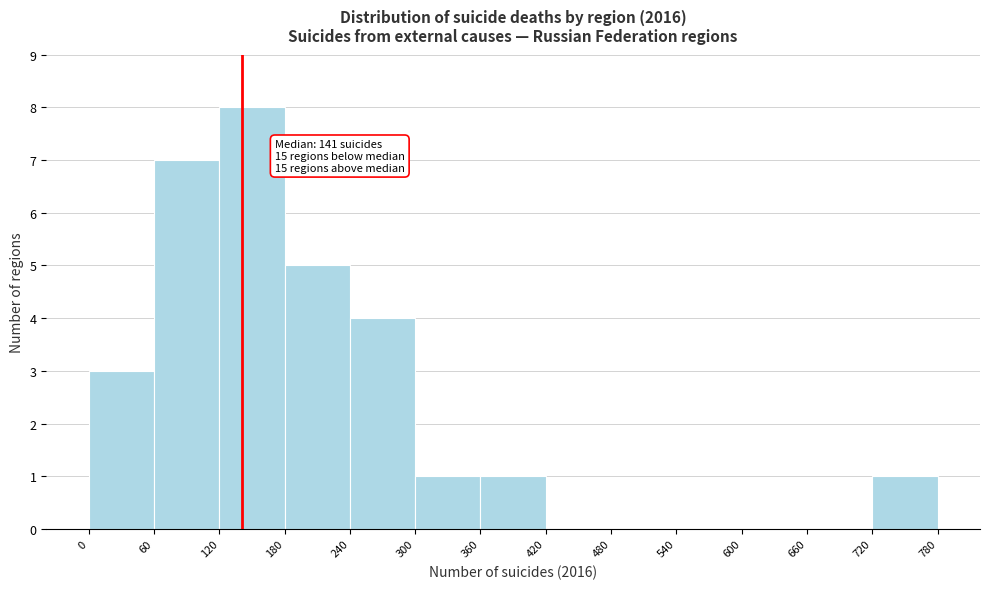

Which range on the x-axis has the tallest bar?

120 to 180